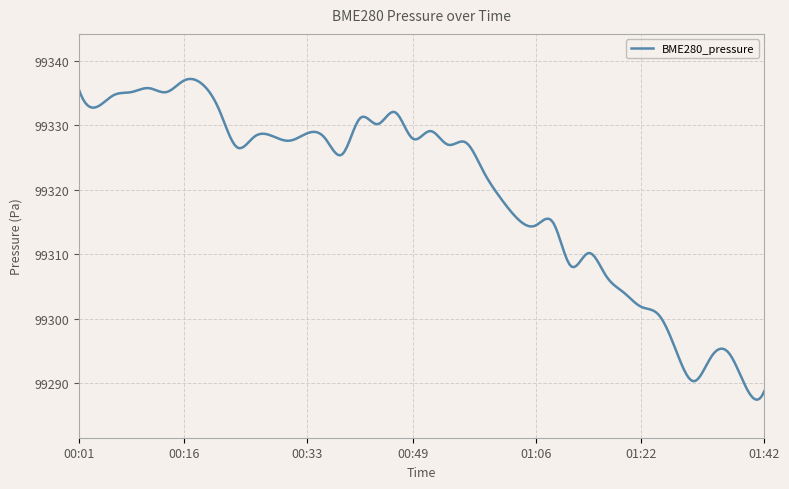

What is the sum of all values?

29795913.9